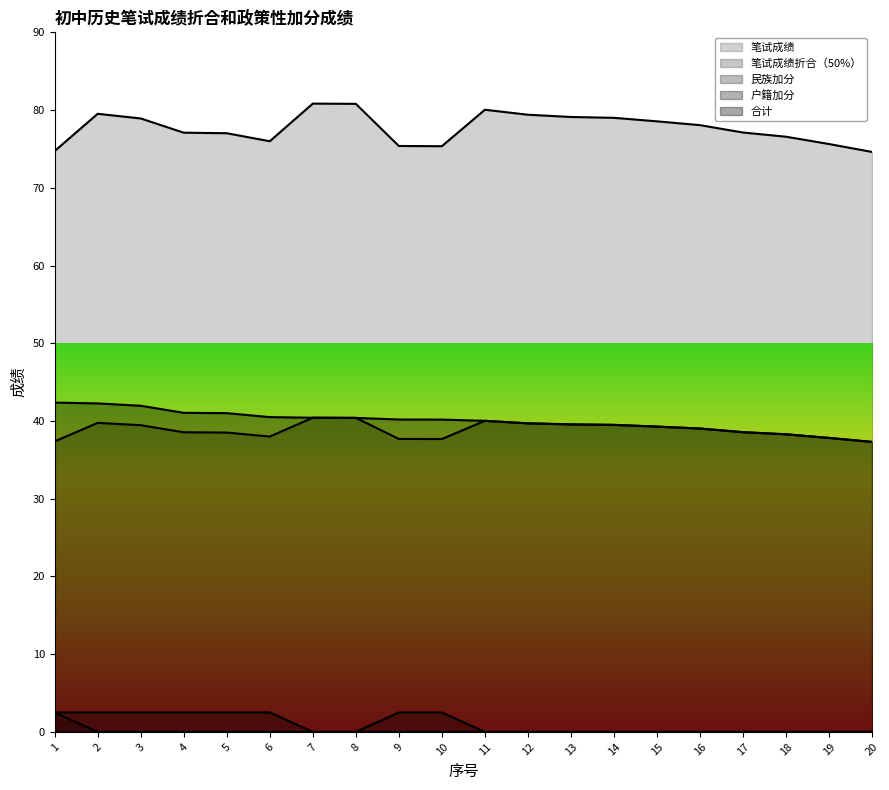

The 笔试成绩 series shows 75.6 at 19. True or false?

True